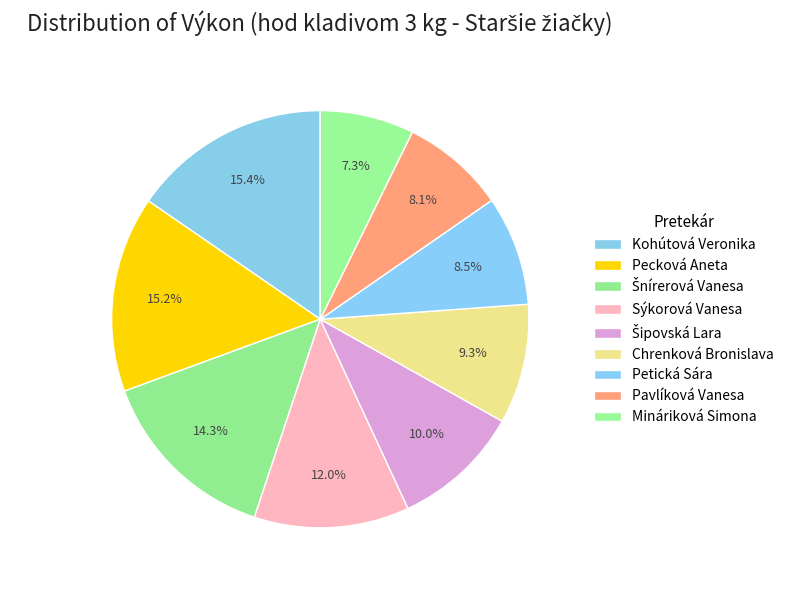

What is the change in value from Kohútová Veronika to Šnírerová Vanesa?

-2.3